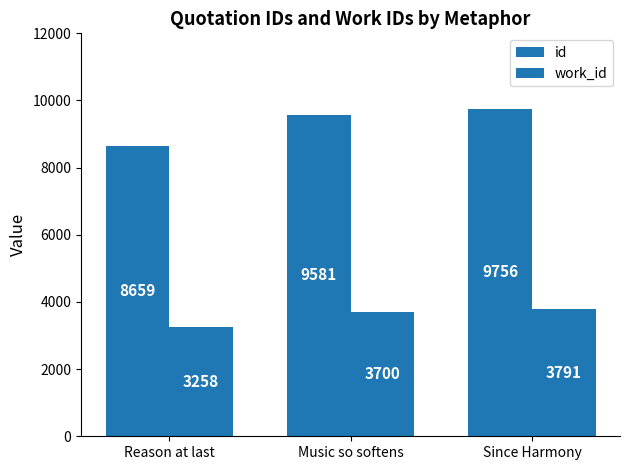

How many categories are shown in the chart?

3